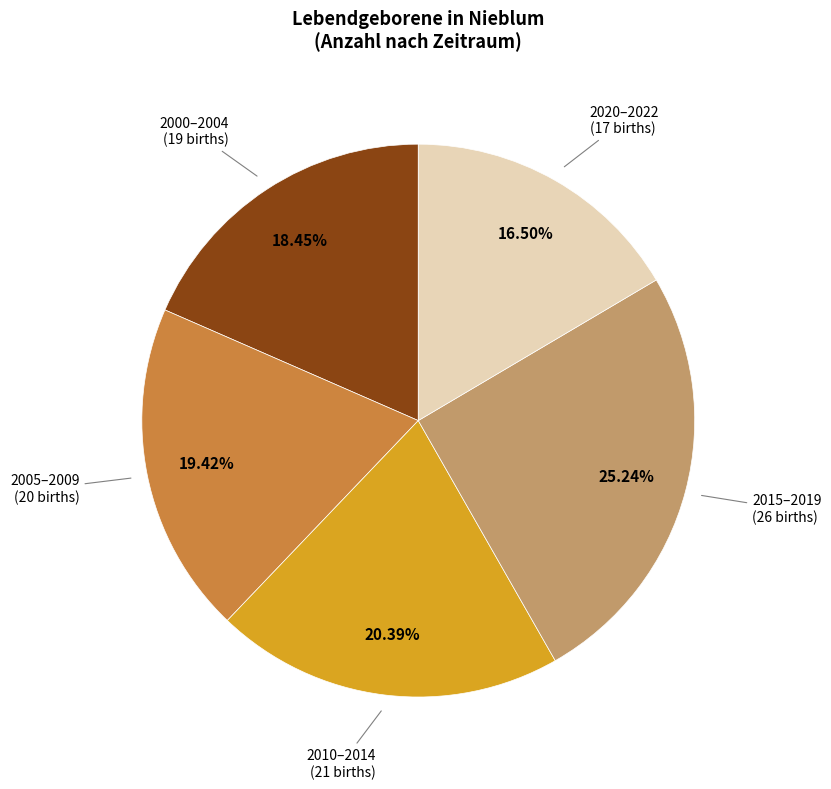

Is there any slice that represents more than half of the pie?

No